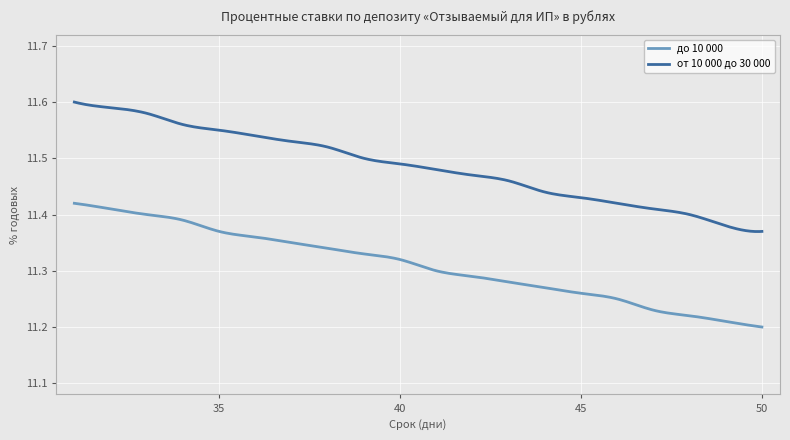

Rank the series by their average value, from lowest to highest.

до 10 000, от 10 000 до 30 000